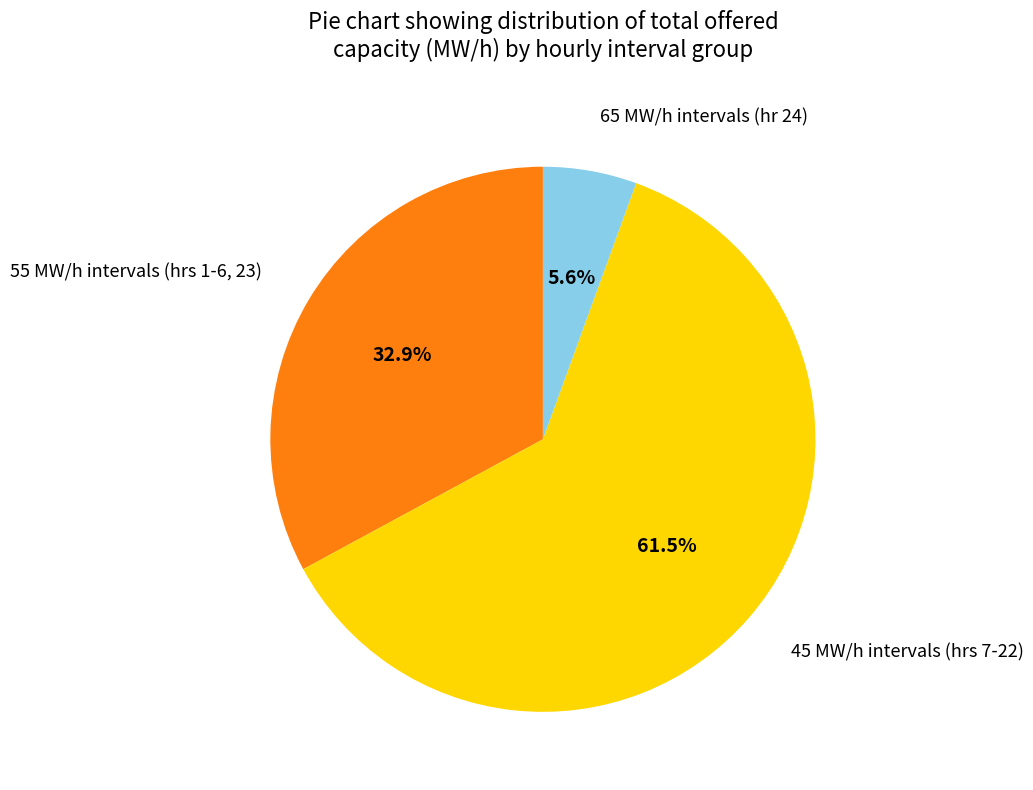

Does any single category account for the majority?

Yes